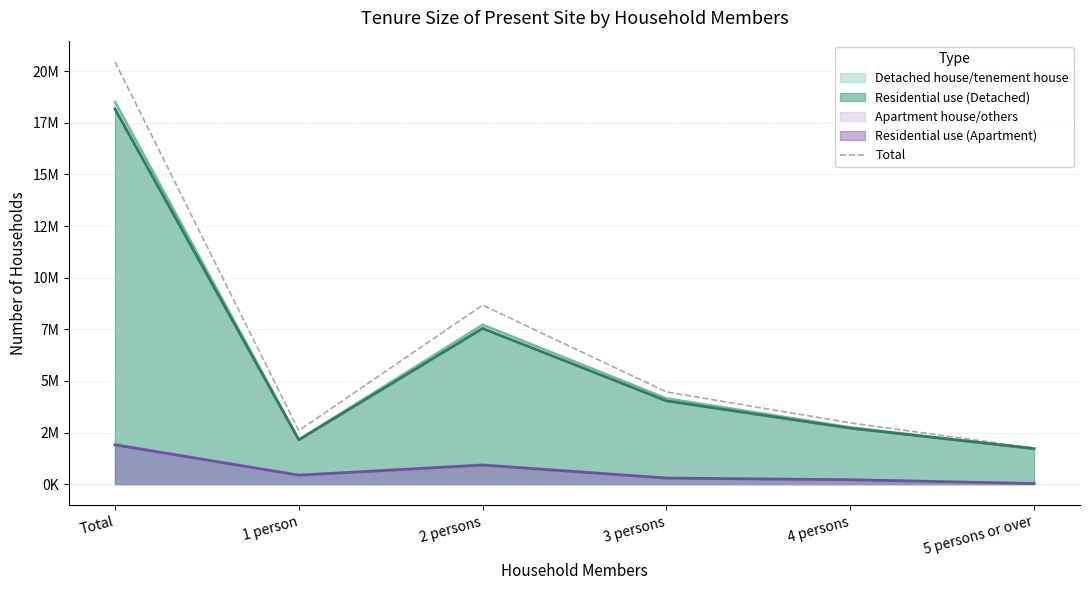

Which label corresponds to the largest value in the chart?

Total